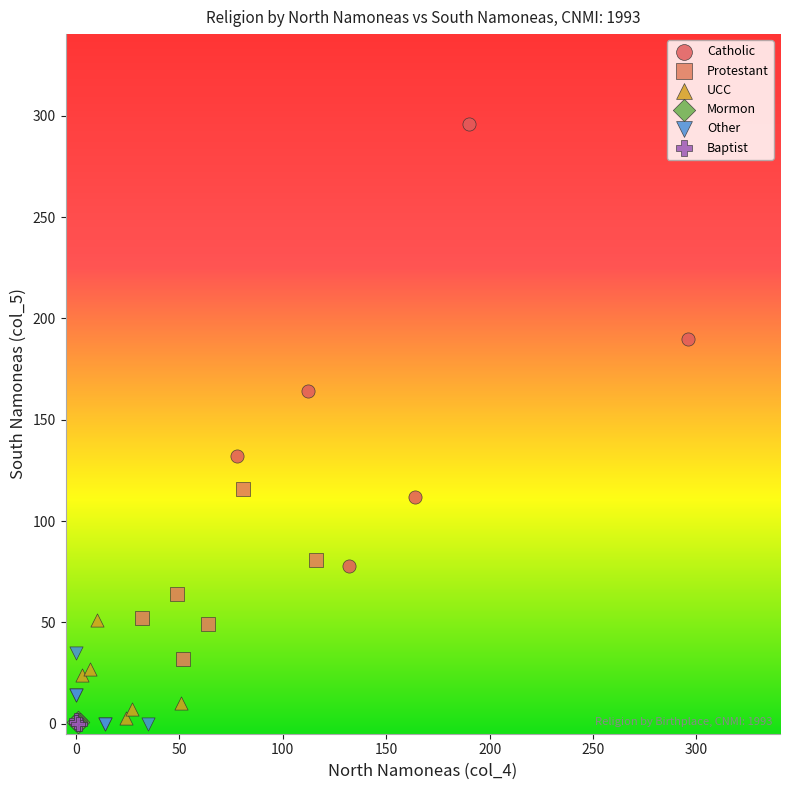

Which series contains the highest Y value?

Catholic